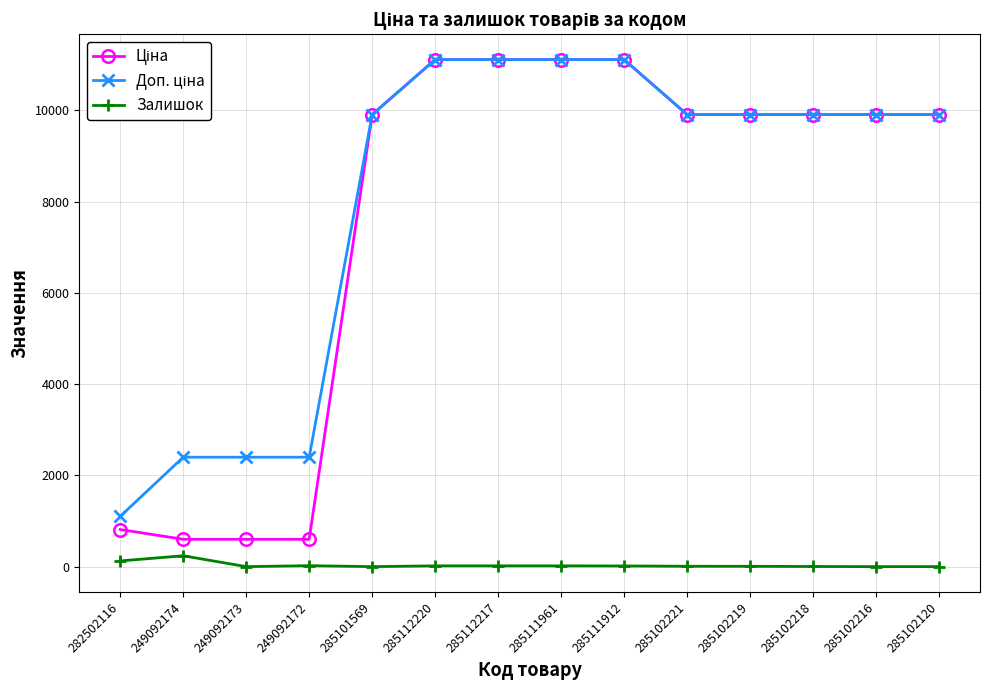

How many values in the Залишок series are below 15?

7